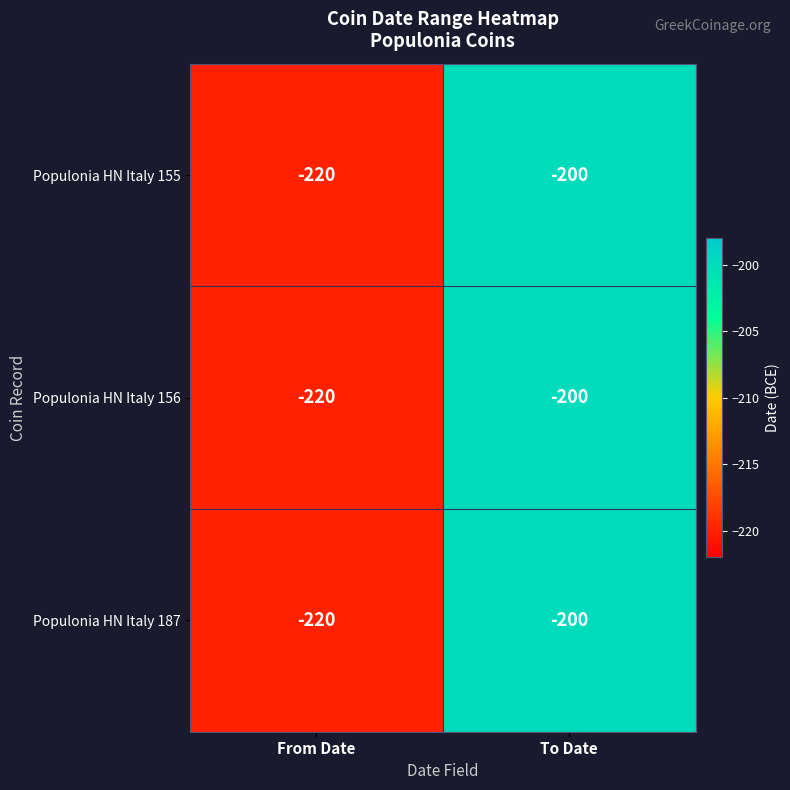

At which category does the chart reach its peak across all series?

To Date